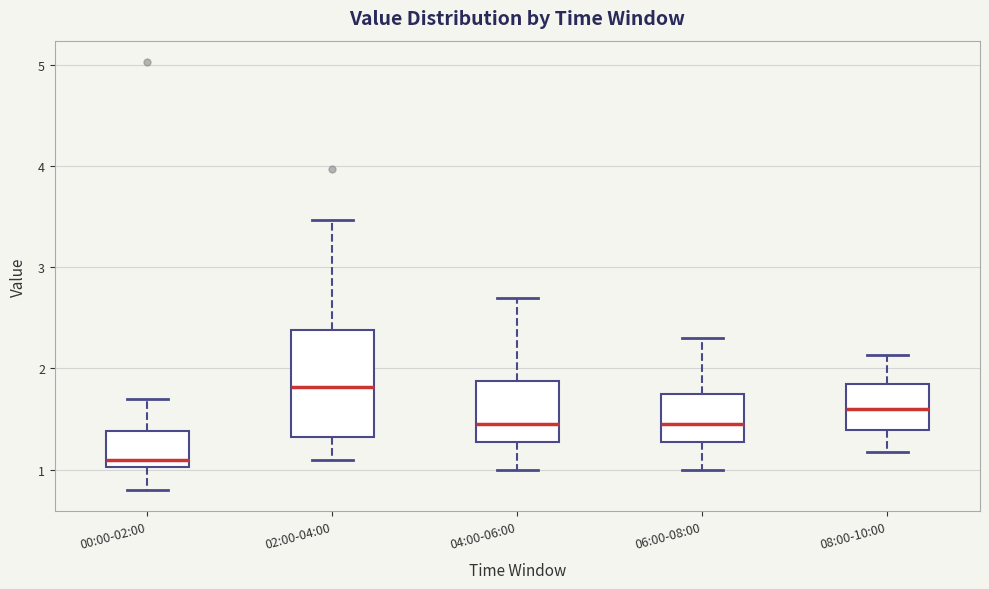

Which box has the highest median line?

02:00-04:00